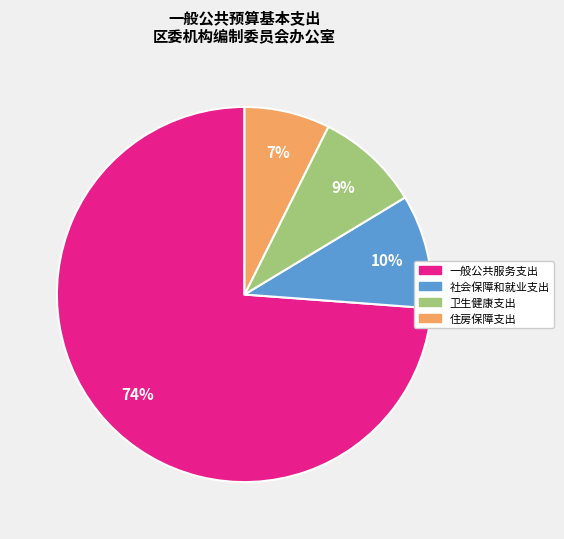

How many slices are in this pie chart?

4